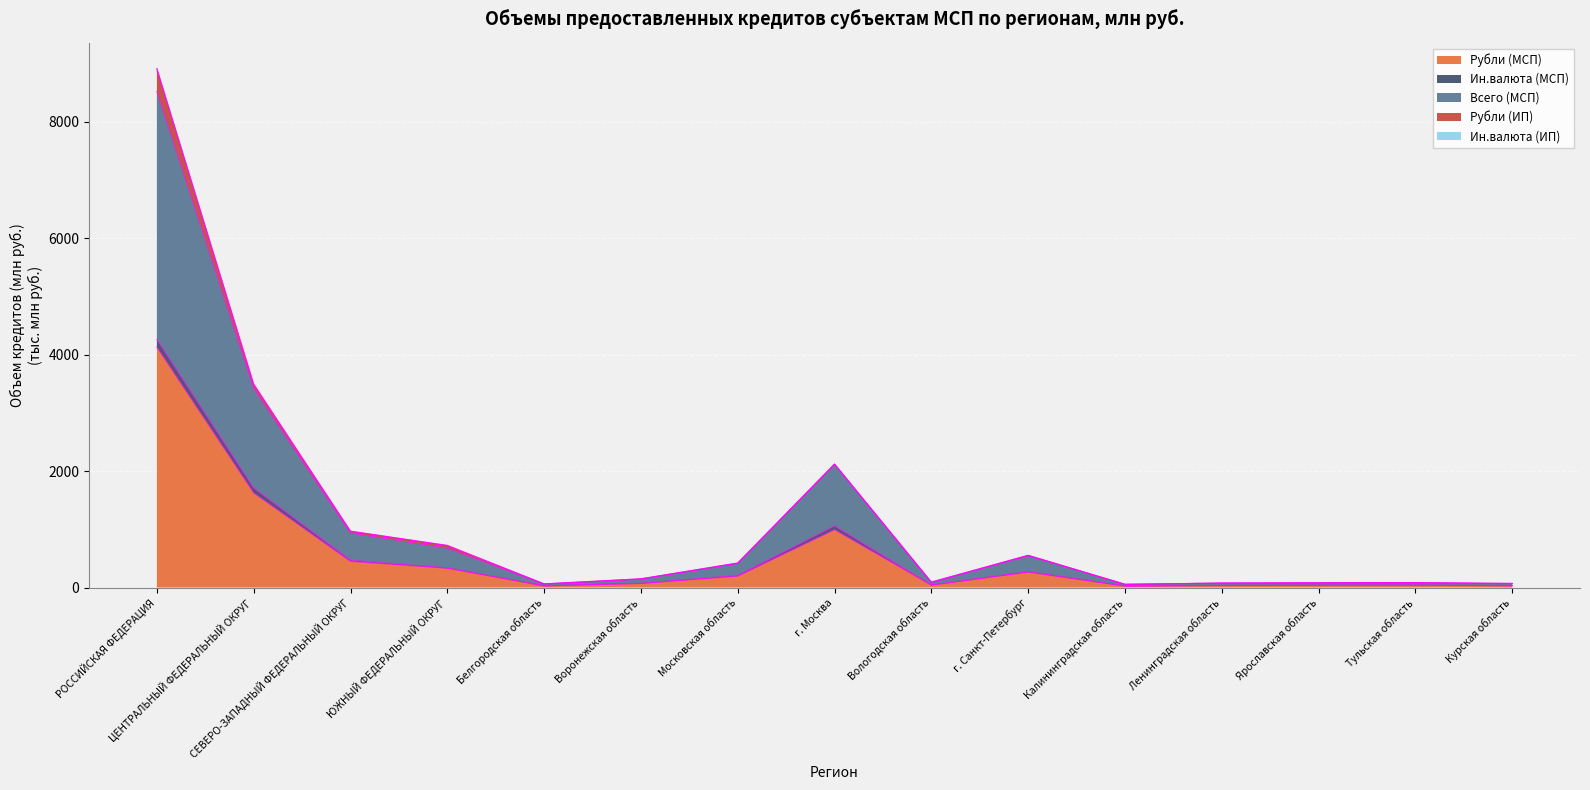

Read the Ин.валюта (ИП) value at Вологодская область.

83.7